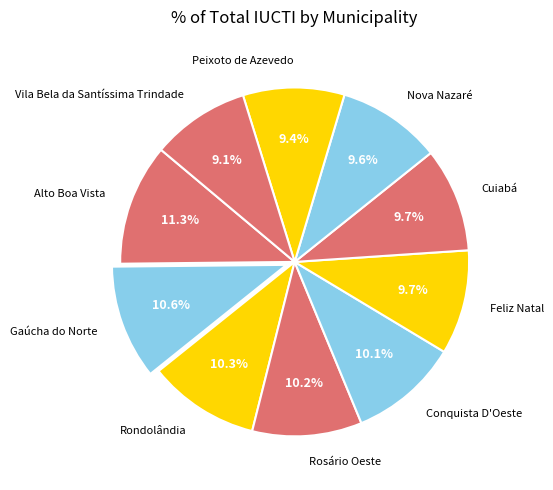

Which slice is the smallest?

Vila Bela da Santíssima Trindade